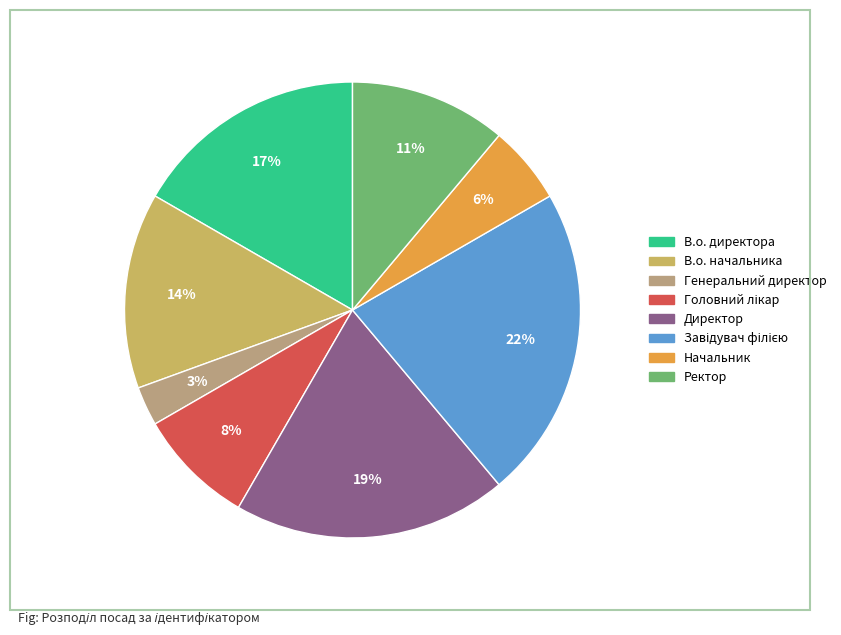

The Генеральний директор slice represents 3% of the pie. True or false?

True